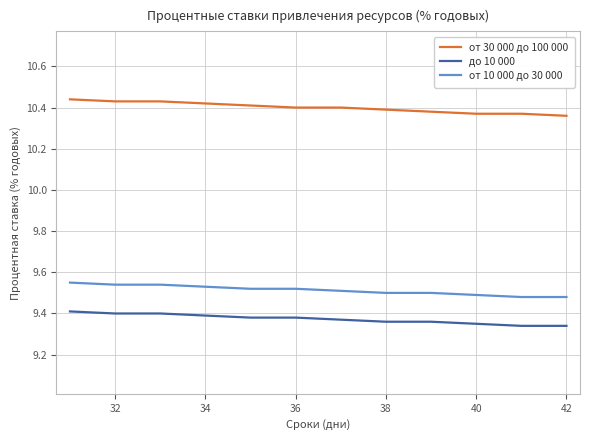

True or false: до 10 000 and от 10 000 до 30 000 intersect in this chart.

False